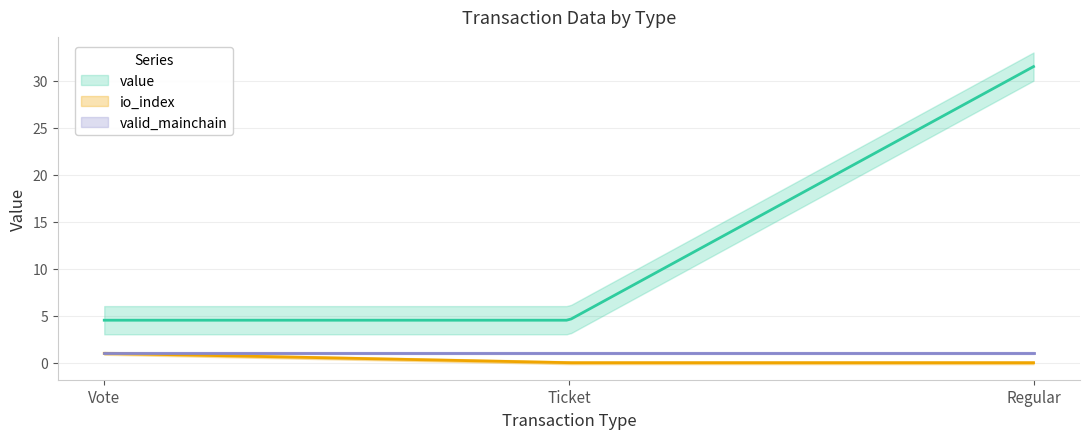

Does the chart display data point markers on the line(s)?

No